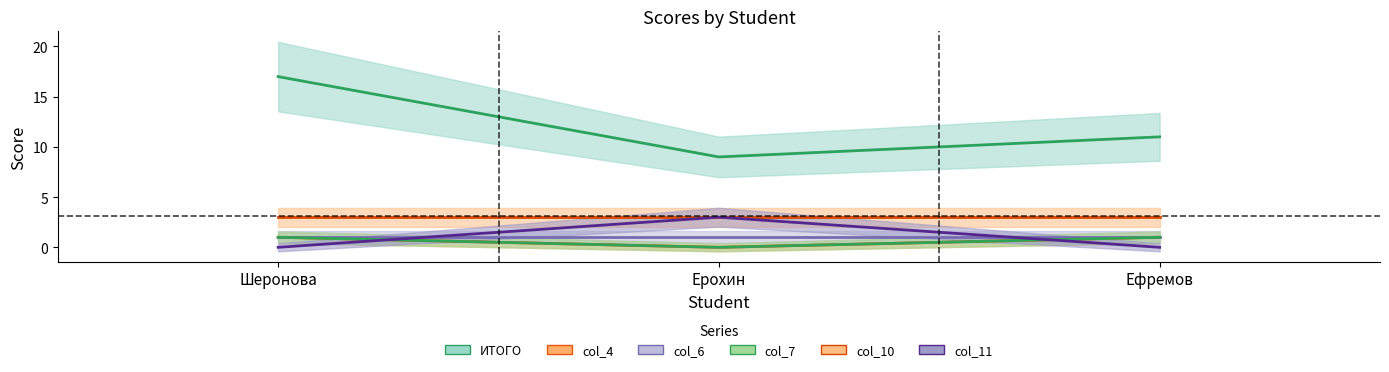

Which series has the largest total across all categories?

ИТОГО